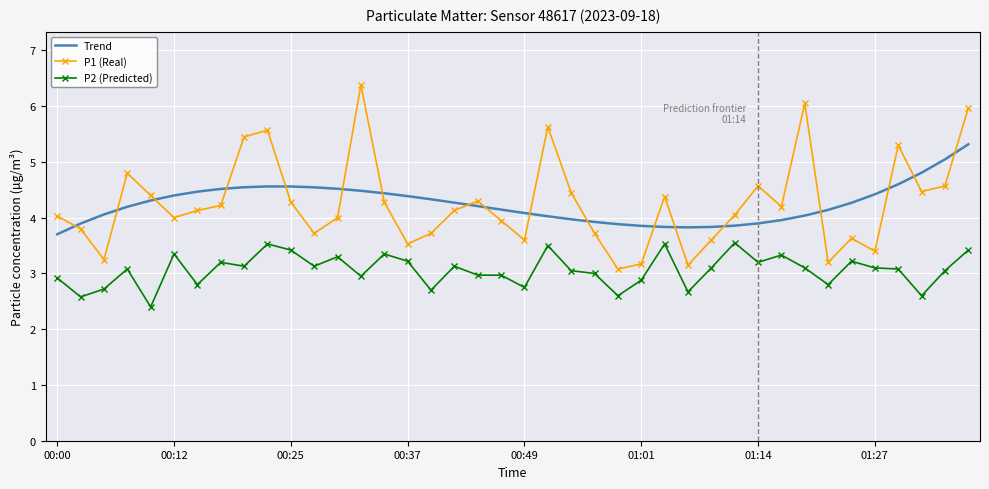

Which series has the widest spread of values?

P1 (Real)